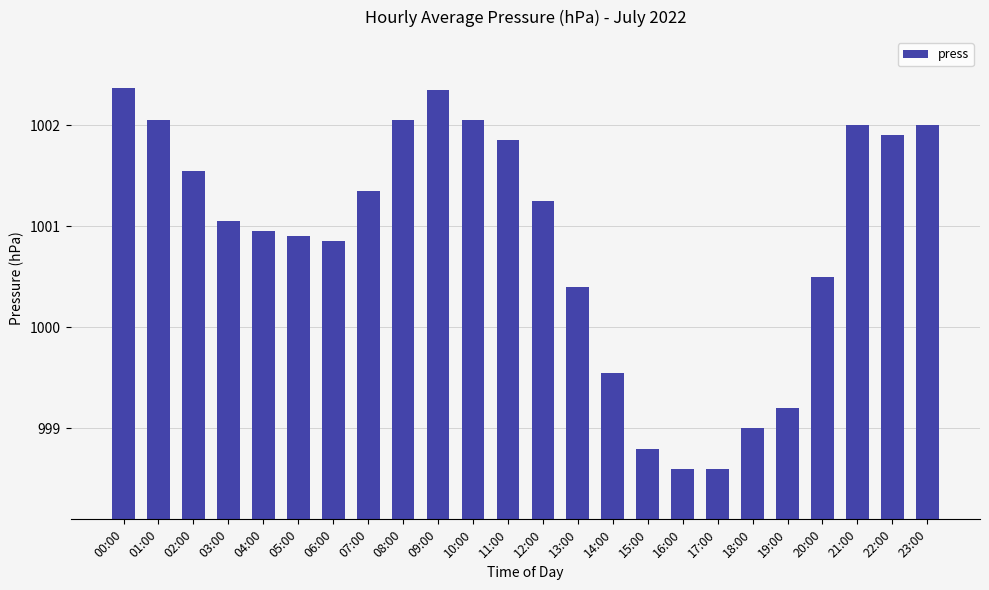

Does the chart contain stacked bars?

No